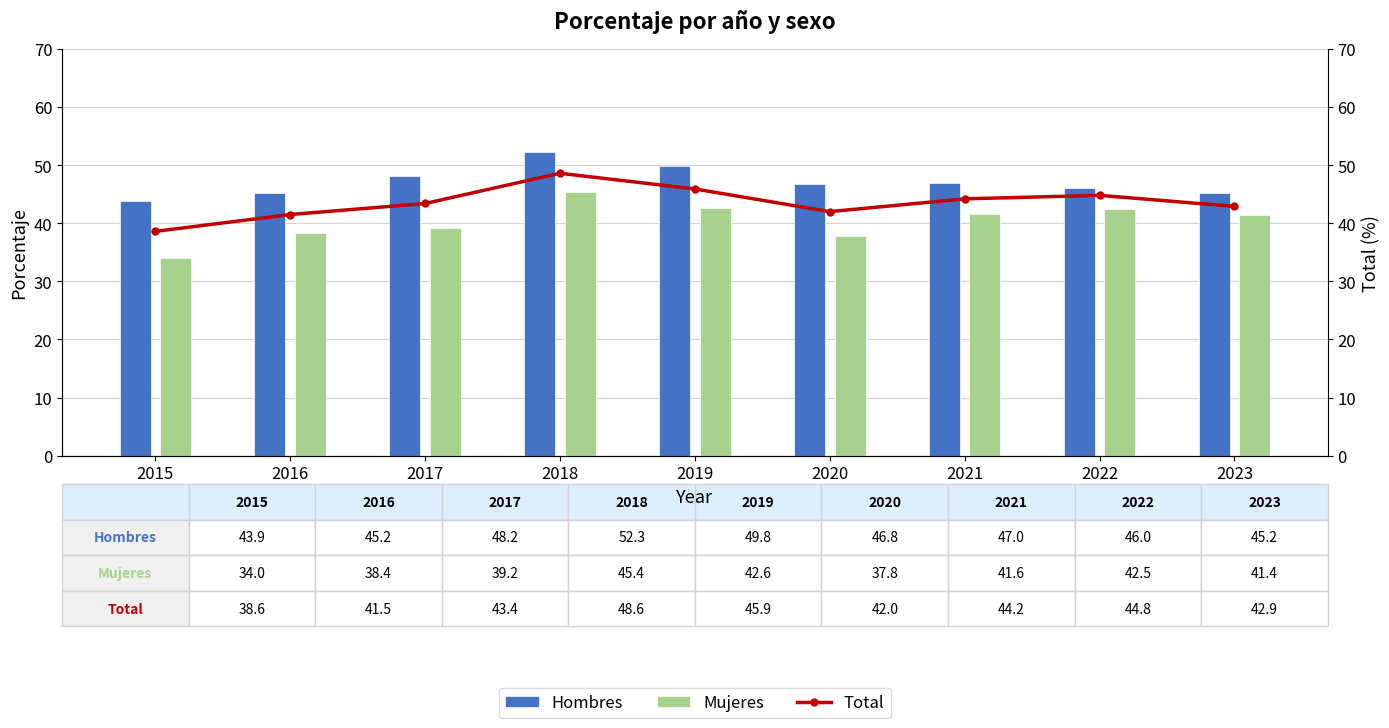

Are the bars horizontal?

No